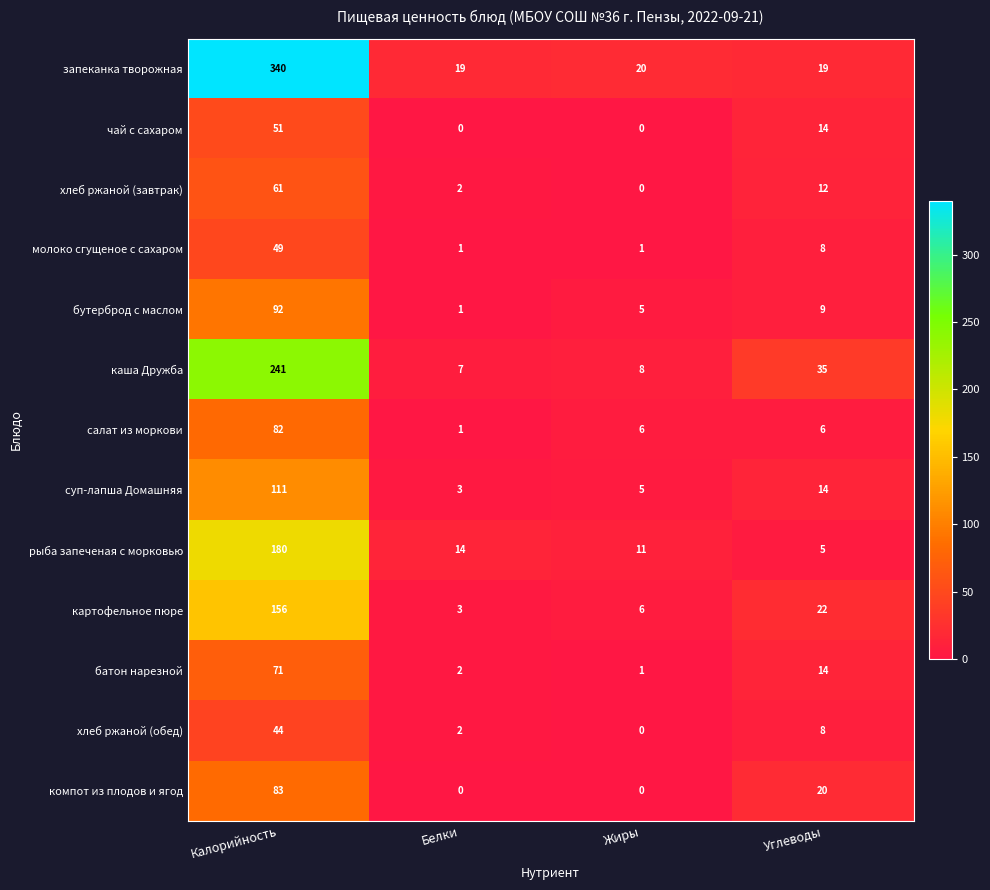

At how many categories does at least one series exceed 249?

1